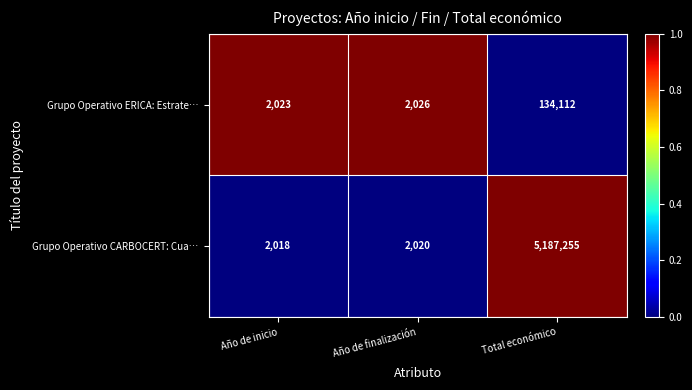

Count the number of categories in the chart.

3